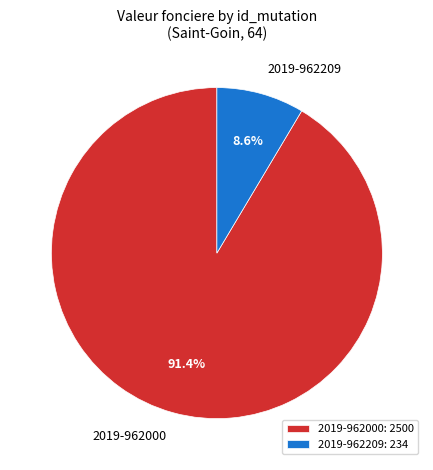

To the nearest percent, what is the difference between the 2019-962209 and 2019-962000 slice percentages?

83%